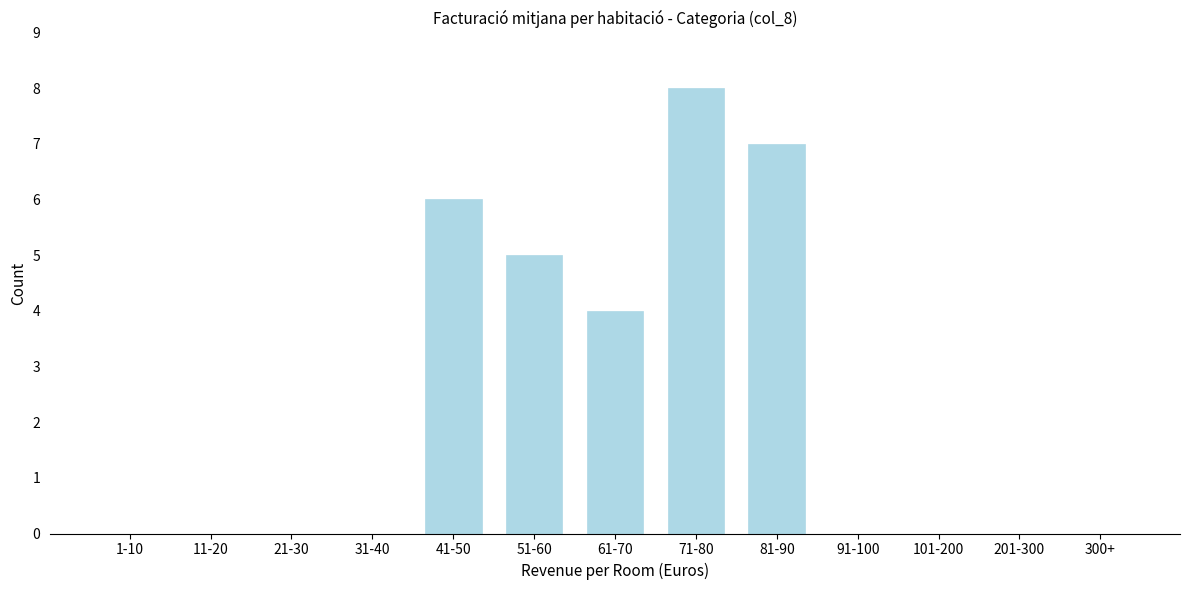

Reading left to right, extract all data points from this chart.

1-10=0	11-20=0	21-30=0	31-40=0	41-50=6	51-60=5	61-70=4	71-80=8	81-90=7	91-100=0	101-200=0	201-300=0	300+=0